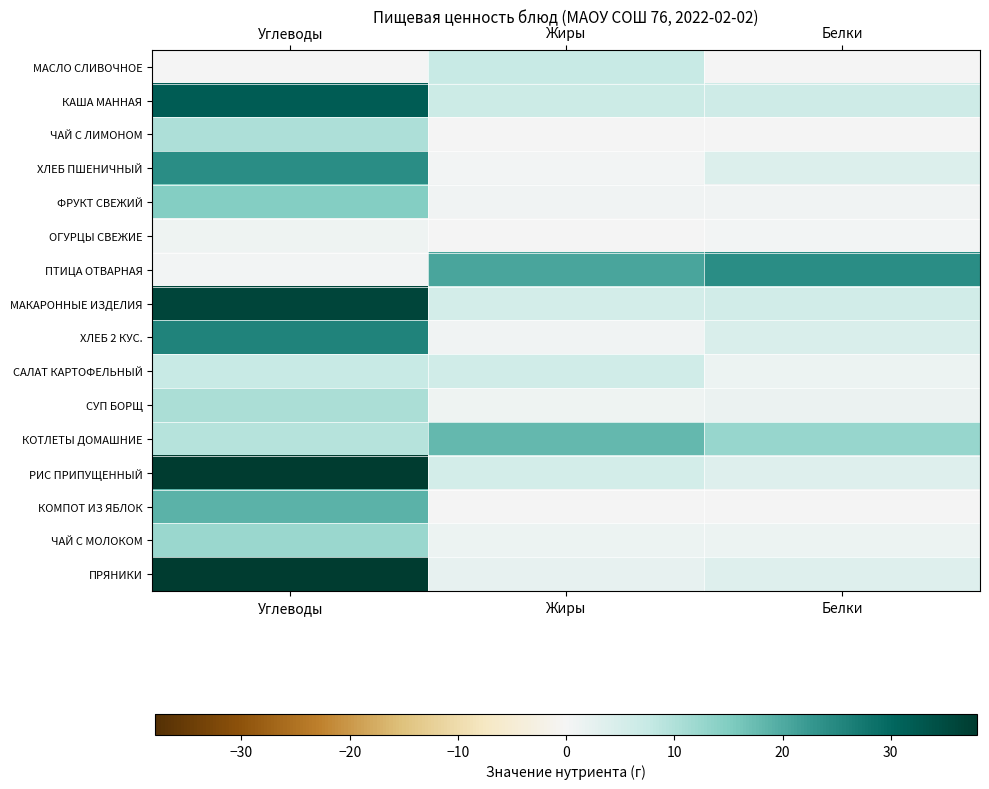

Reading left to right, list all the values displayed in this chart.

МАСЛО СЛИВОЧНОЕ: Углеводы=0.1	Жиры=7.2	Белки=0.1
КАША МАННАЯ: Углеводы=31.9	Жиры=6.6	Белки=6.3
ЧАЙ С ЛИМОНОМ: Углеводы=10.3	Жиры=0.0	Белки=0.1
ХЛЕБ ПШЕНИЧНЫЙ: Углеводы=24.1	Жиры=0.5	Белки=4.0
ФРУКТ СВЕЖИЙ: Углеводы=14.7	Жиры=0.6	Белки=0.6
ОГУРЦЫ СВЕЖИЕ: Углеводы=1.1	Жиры=0.1	Белки=0.4
ПТИЦА ОТВАРНАЯ: Углеводы=0.5	Жиры=20.7	Белки=24.1
МАКАРОННЫЕ ИЗДЕЛИЯ: Углеводы=36.0	Жиры=5.6	Белки=5.7
ХЛЕБ 2 КУС.: Углеводы=25.7	Жиры=0.7	Белки=4.7
САЛАТ КАРТОФЕЛЬНЫЙ: Углеводы=7.1	Жиры=6.2	Белки=1.3
СУП БОРЩ: Углеводы=10.4	Жиры=0.9	Белки=1.6
КОТЛЕТЫ ДОМАШНИЕ: Углеводы=9.3	Жиры=17.9	Белки=12.6
РИС ПРИПУЩЕННЫЙ: Углеводы=38.0	Жиры=5.4	Белки=3.6
КОМПОТ ИЗ ЯБЛОК: Углеводы=18.9	Жиры=0.2	Белки=0.2
ЧАЙ С МОЛОКОМ: Углеводы=12.4	Жиры=1.2	Белки=1.4
ПРЯНИКИ: Углеводы=37.8	Жиры=2.3	Белки=3.6